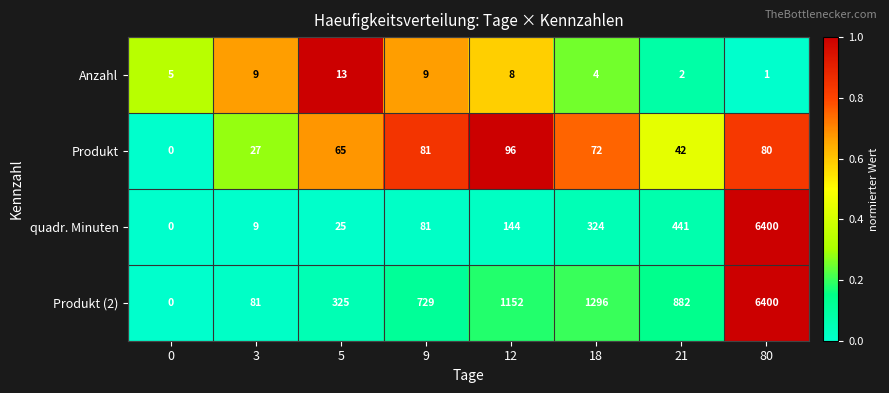

What is the difference between the maximum and minimum values in the Produkt series?

96